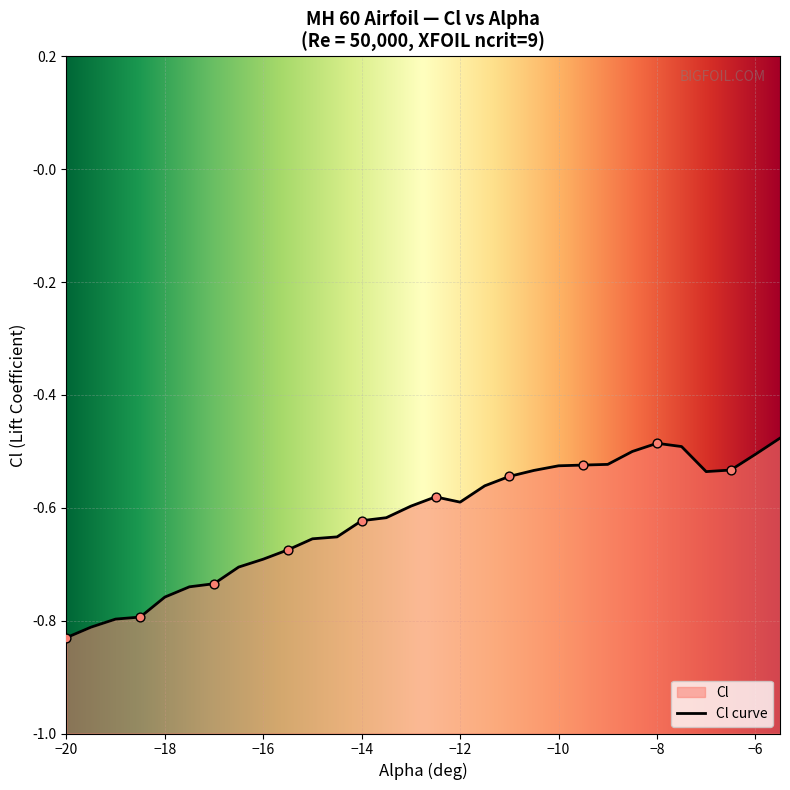

Which has a higher value, −6 or 12?

12